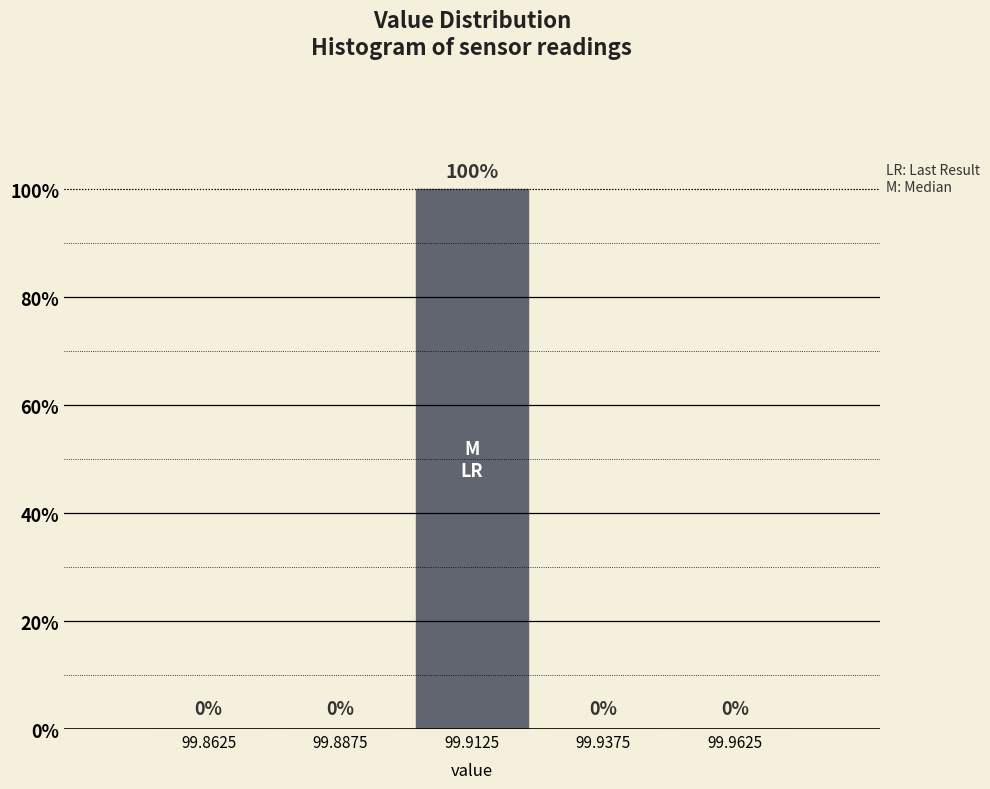

Reading left to right, list all the values displayed in this chart.

99.8625=0	99.8875=0	99.9125=100	99.9375=0	99.9625=0